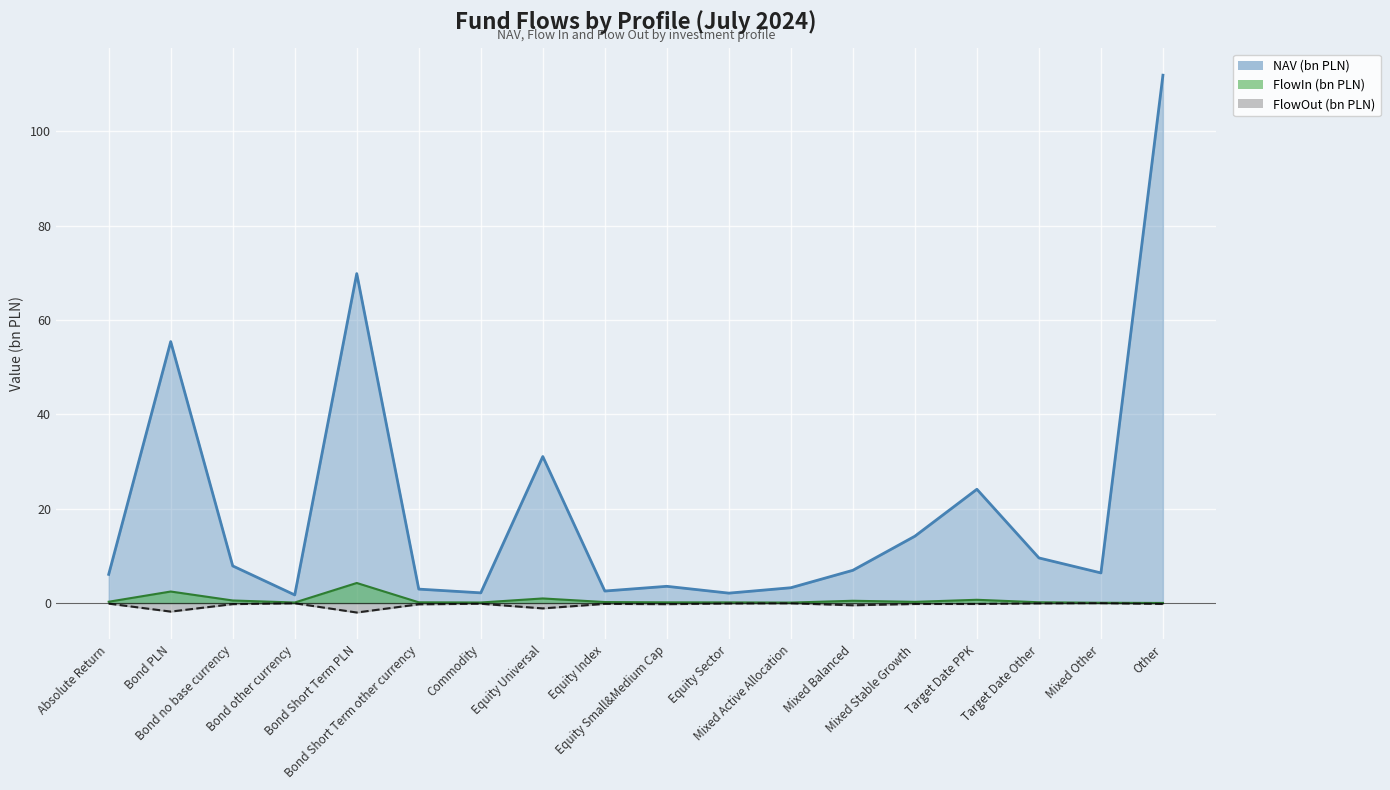

What is the difference between the maximum and minimum values in the FlowIn series?

4.2